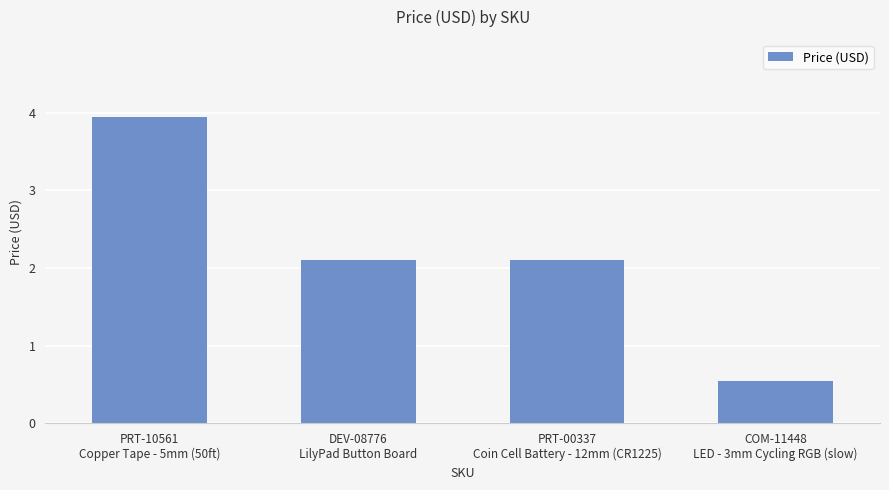

What is the difference between the maximum and minimum values?

3.4